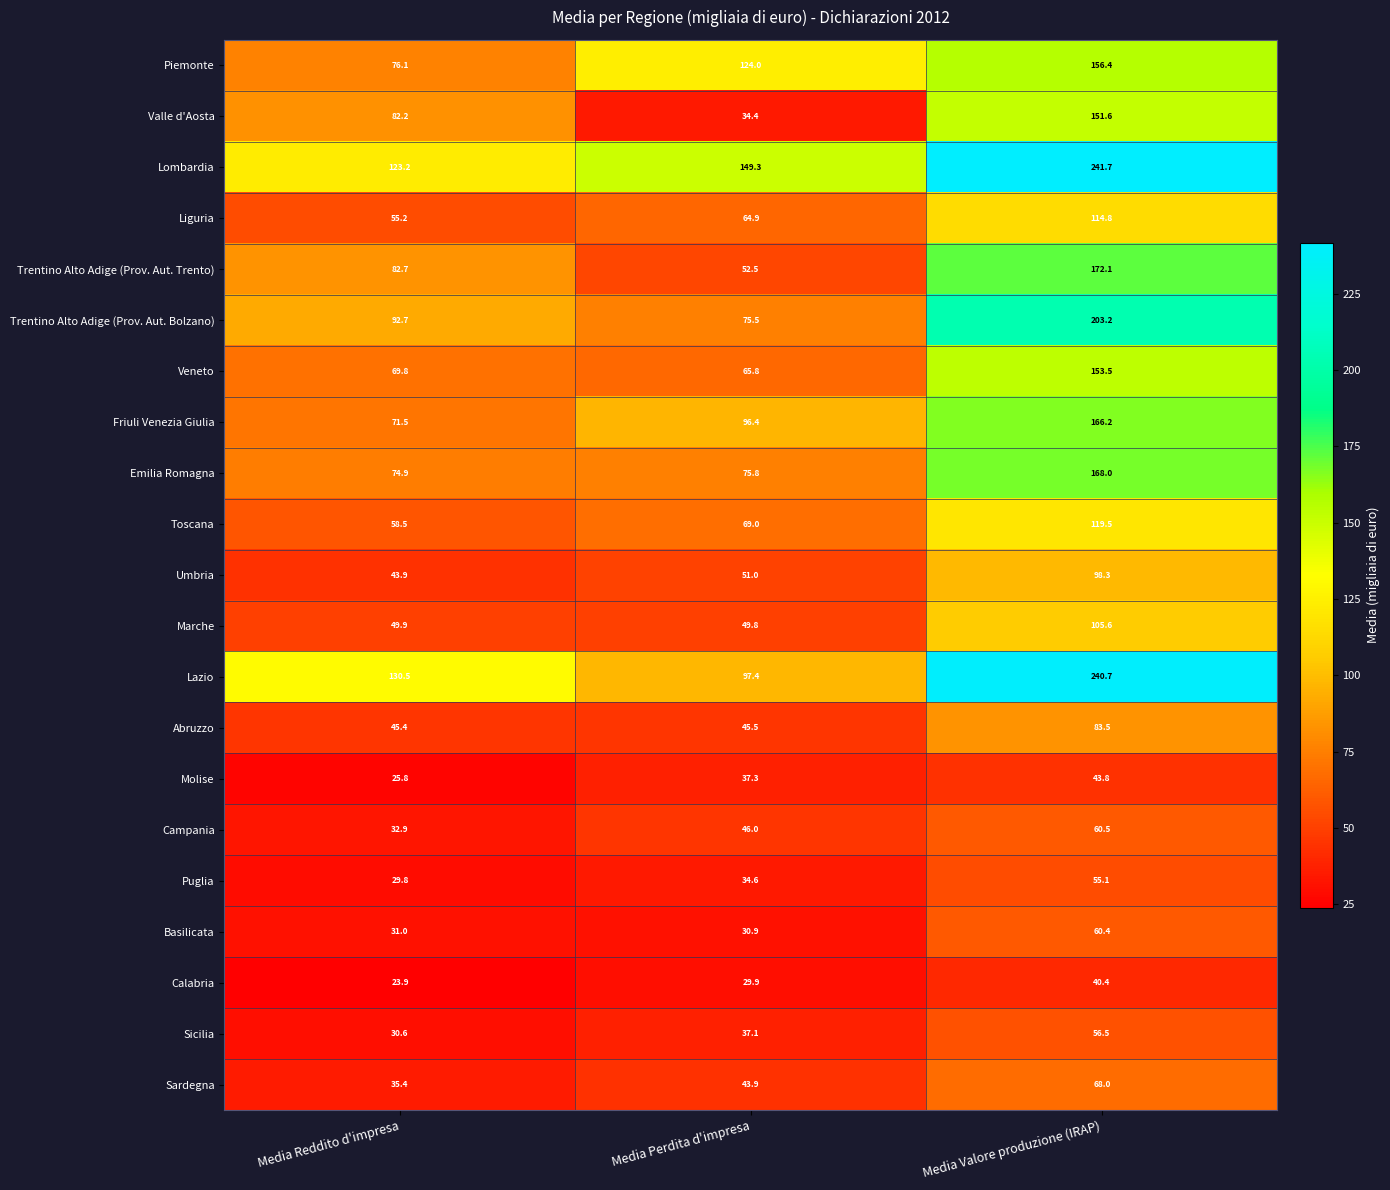

Rank the series by their maximum value, from highest to lowest.

Lombardia, Lazio, Trentino Alto Adige (Prov. Aut. Bolzano), Trentino Alto Adige (Prov. Aut. Trento), Emilia Romagna, Friuli Venezia Giulia, Piemonte, Veneto, Valle d'Aosta, Toscana, Liguria, Marche, Umbria, Abruzzo, Sardegna, Campania, Basilicata, Sicilia, Puglia, Molise, Calabria